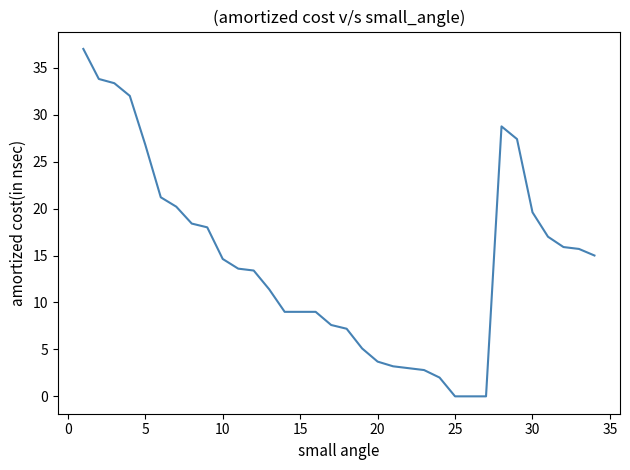

What is the maximum value shown in the chart?

37.0